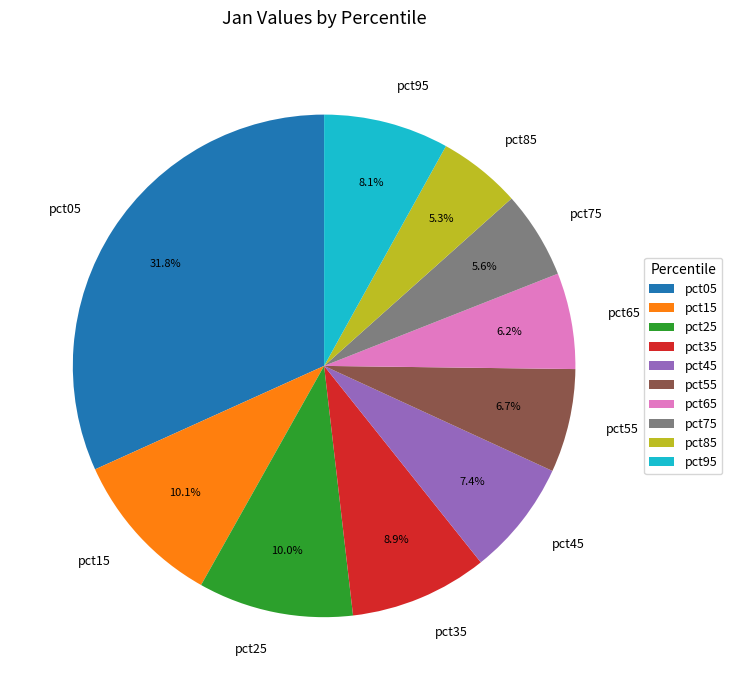

Is there any slice that represents more than half of the pie?

No